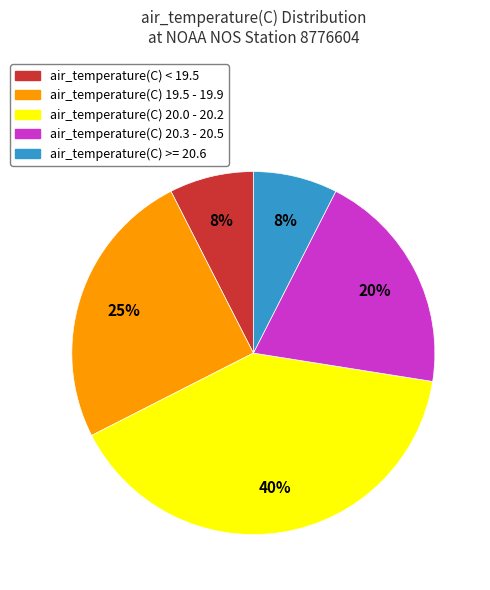

To the nearest percent, what is the average slice percentage?

20%